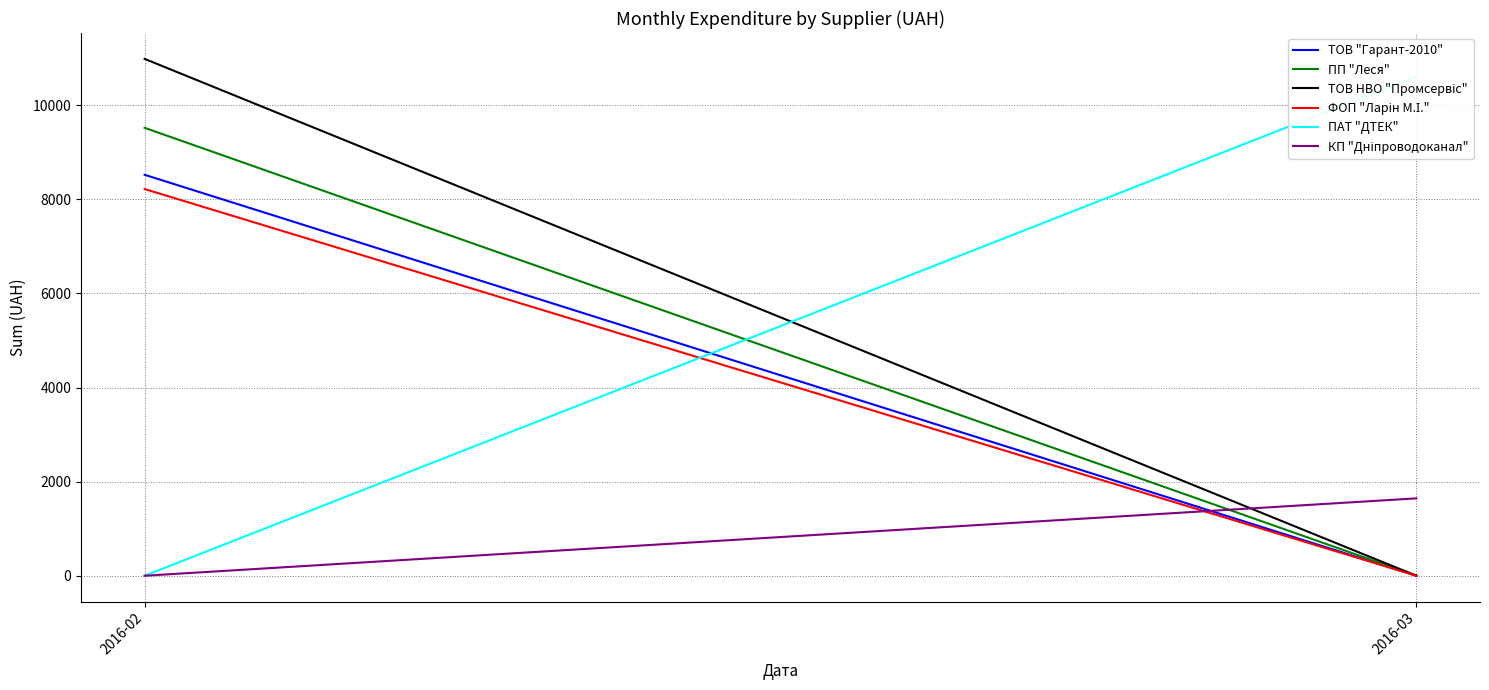

List the labels in order of ТОВ НВО "Промсервіс" value, smallest first.

2016-03, 2016-02